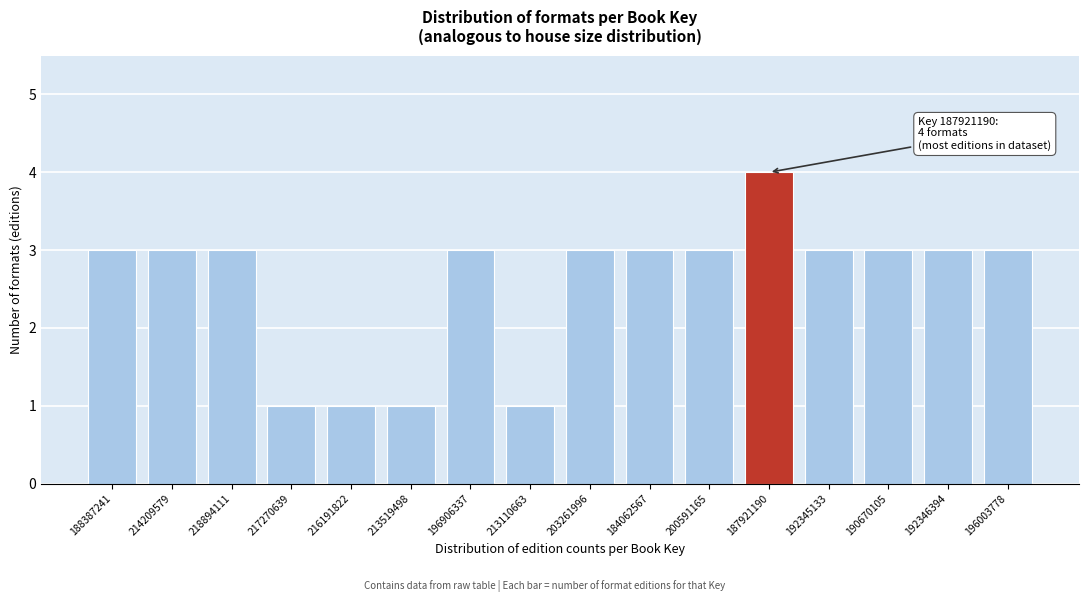

Reading right to left, what are all the values shown in this chart?

3	3	3	3	4	3	3	3	1	3	1	1	1	3	3	3